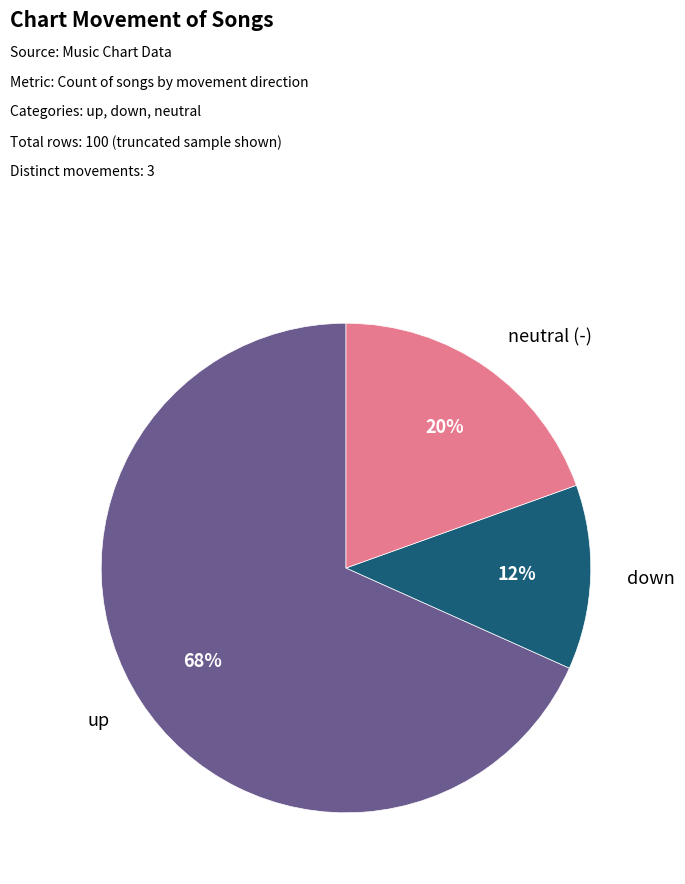

To the nearest percent, what is the average slice percentage?

33%